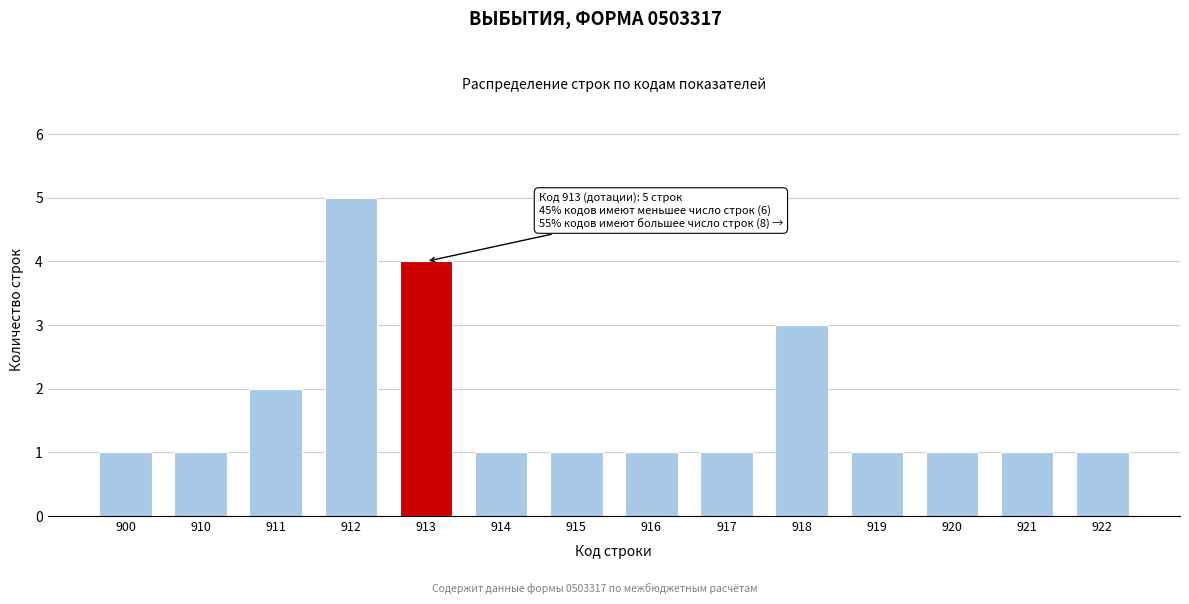

Reading left to right, transcribe all the data shown in this chart.

900=1	910=1	911=2	912=5	913=4	914=1	915=1	916=1	917=1	918=3	919=1	920=1	921=1	922=1